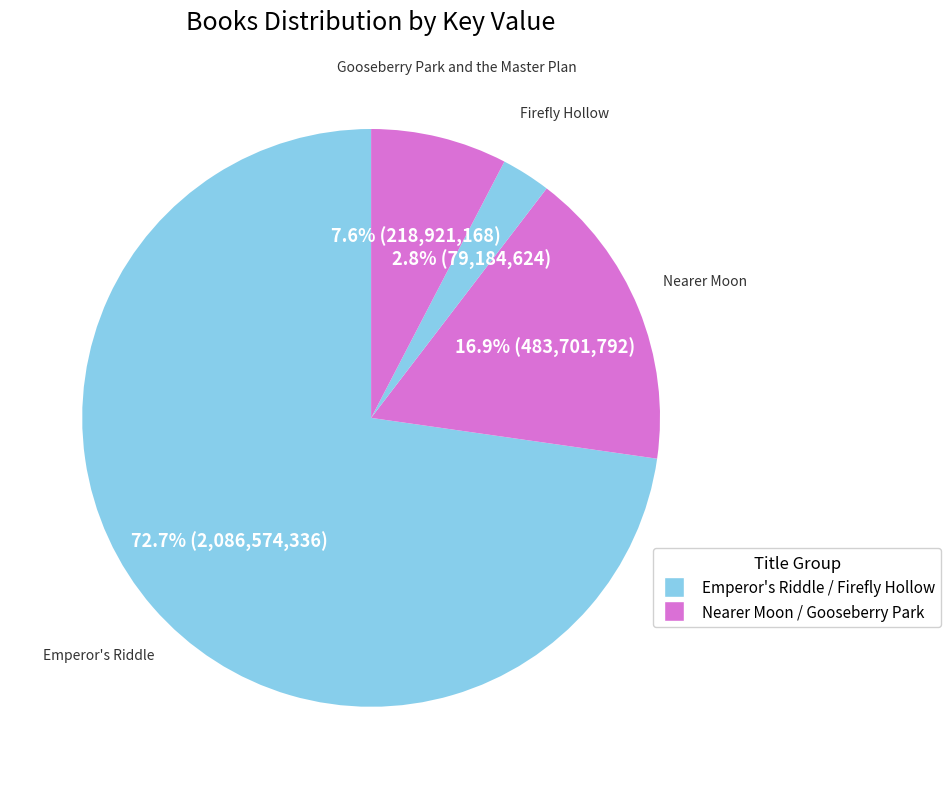

What portion of the pie excludes Nearer Moon?

83.1%